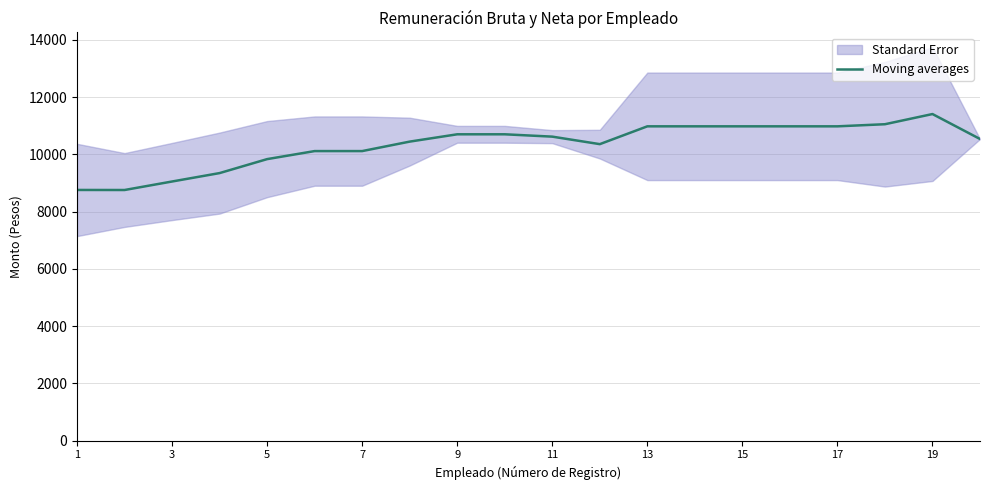

What is the lowest value of the Moving averages series?

8753.2